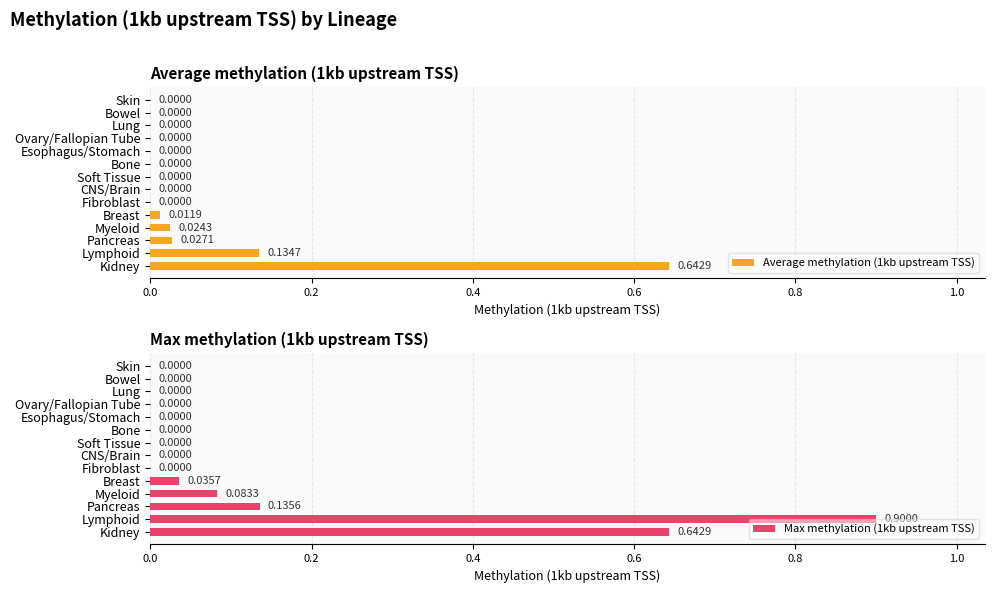

Reading left to right, extract all data points from this chart.

Average methylation (1kb upstream TSS): 0.6	0.1	0.0	0.0	0.0	0.0	0.0	0.0	0.0	0.0	0.0	0.0	0.0	0.0
Max methylation (1kb upstream TSS): 0.6	0.9	0.1	0.1	0.0	0.0	0.0	0.0	0.0	0.0	0.0	0.0	0.0	0.0